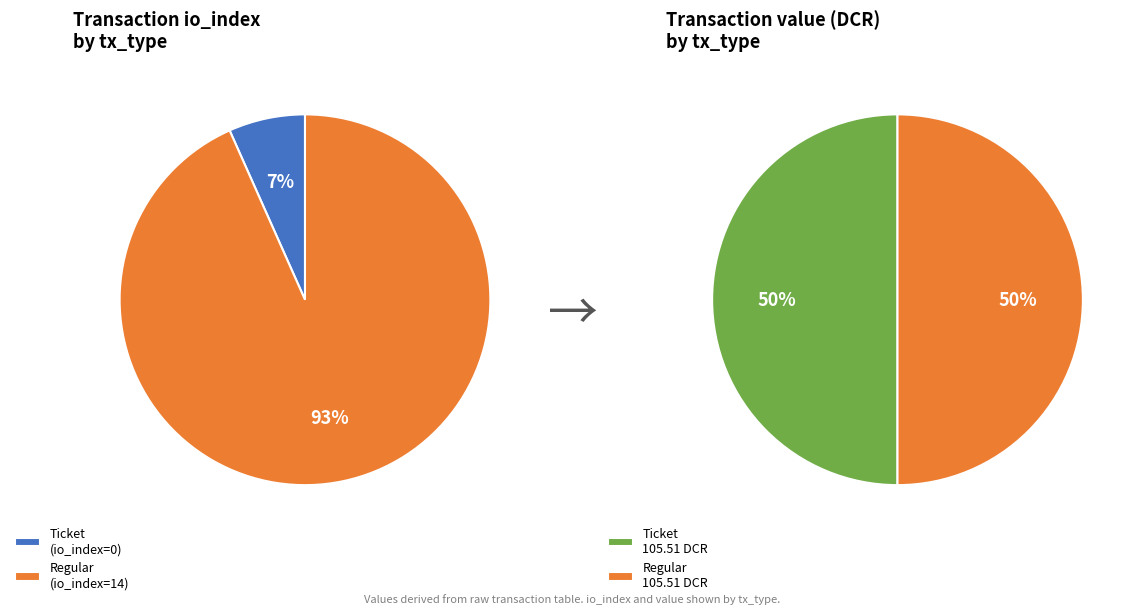

To the nearest percent, what is the combined percentage of Regular (io_index=14) and Ticket (io_index=0)?

100%